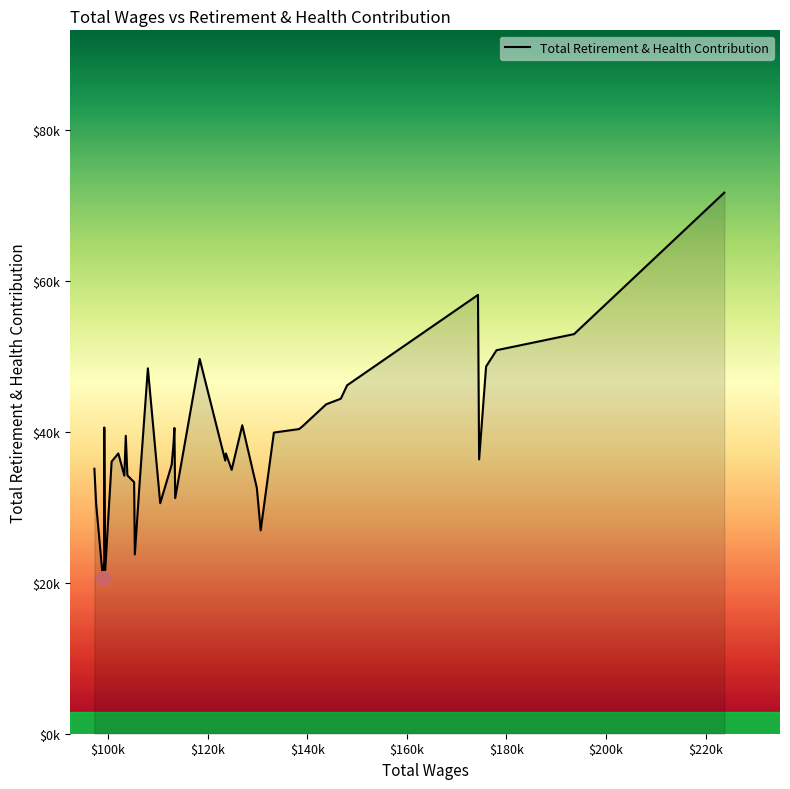

Does the chart display data point markers on the line(s)?

No